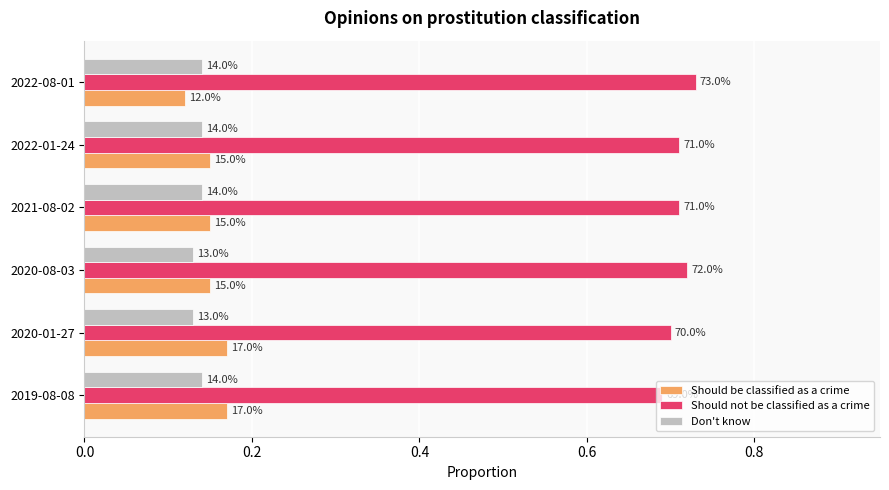

What are all the series names shown in the legend?

Should be classified as a crime, Should not be classified as a crime, Don't know